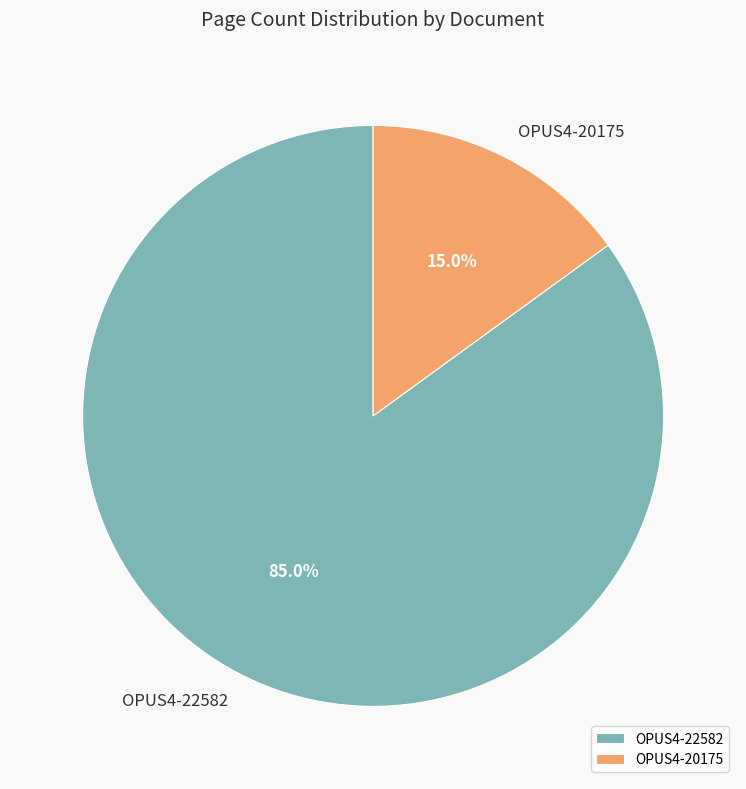

Is it true that OPUS4-20175 is 15% of the pie?

True